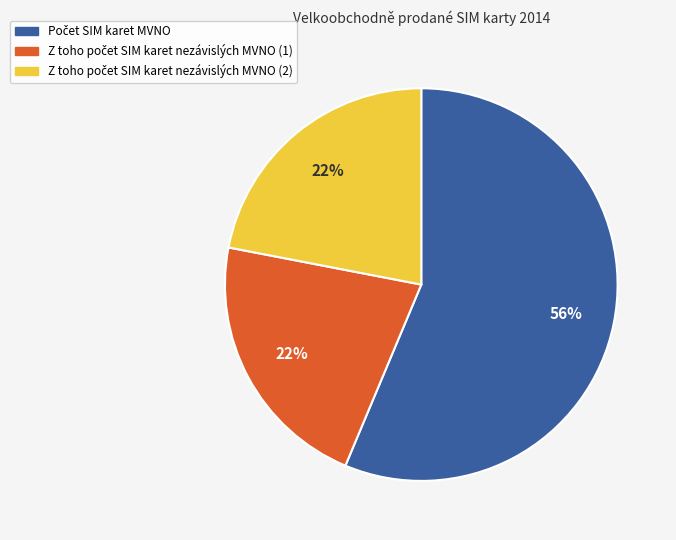

To the nearest percent, what is the average slice percentage?

33%